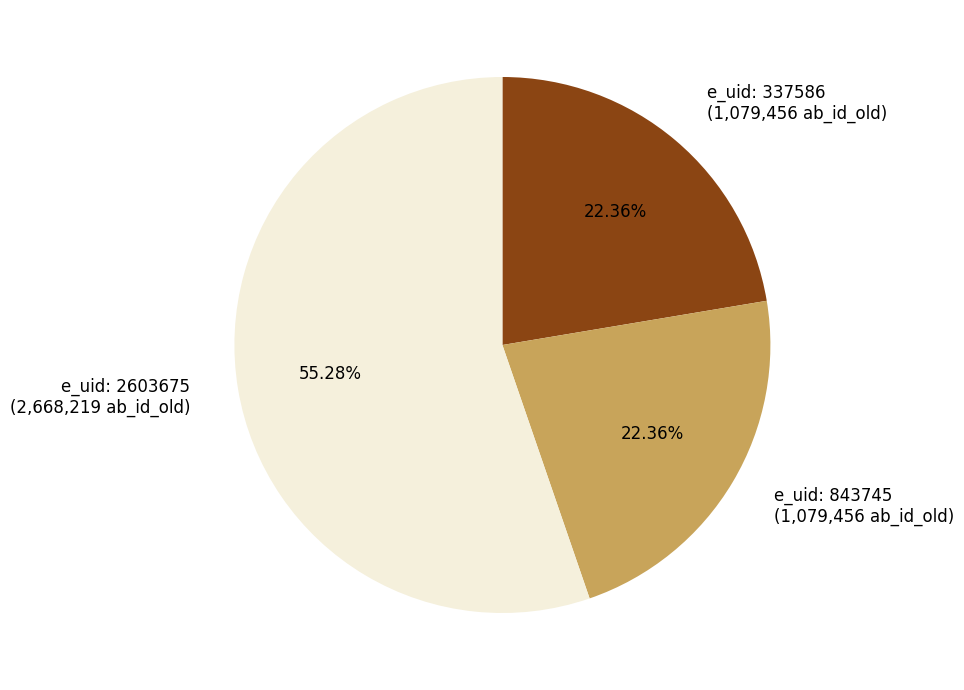

Do e_uid: 2603675 (2,668,219 ab_id_old) and e_uid: 337586 (1,079,456 ab_id_old) together represent more than half of the pie?

Yes